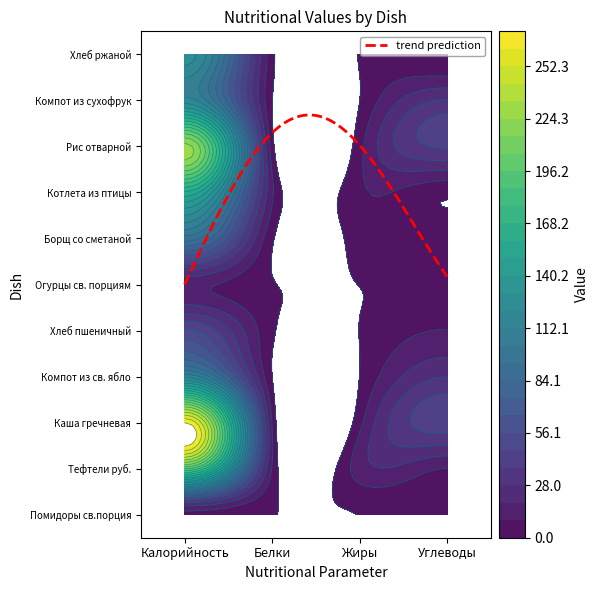

At how many categories does at least one series exceed 43?

2